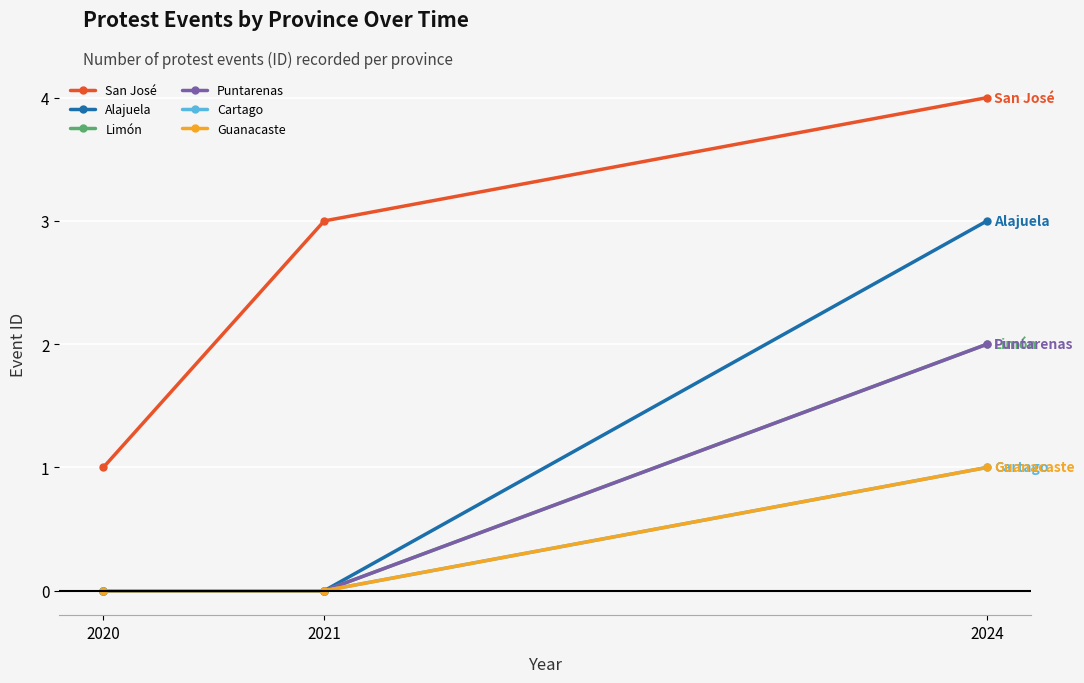

What is the difference between the maximum and second lowest values in the Guanacaste series?

1